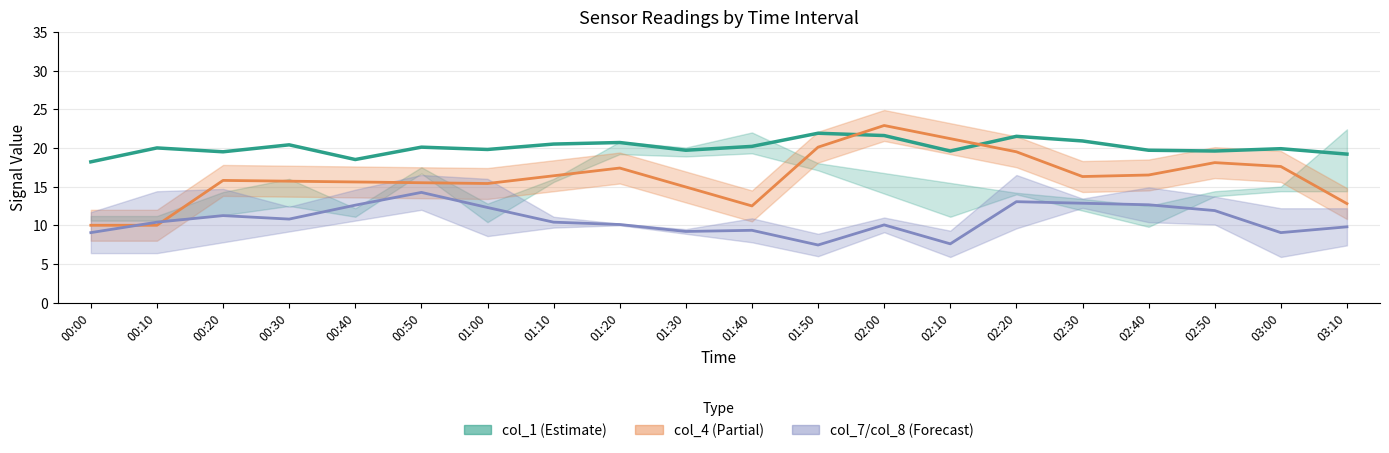

At which category does col_7 + col_8 mean reach its first local valley?

00:30